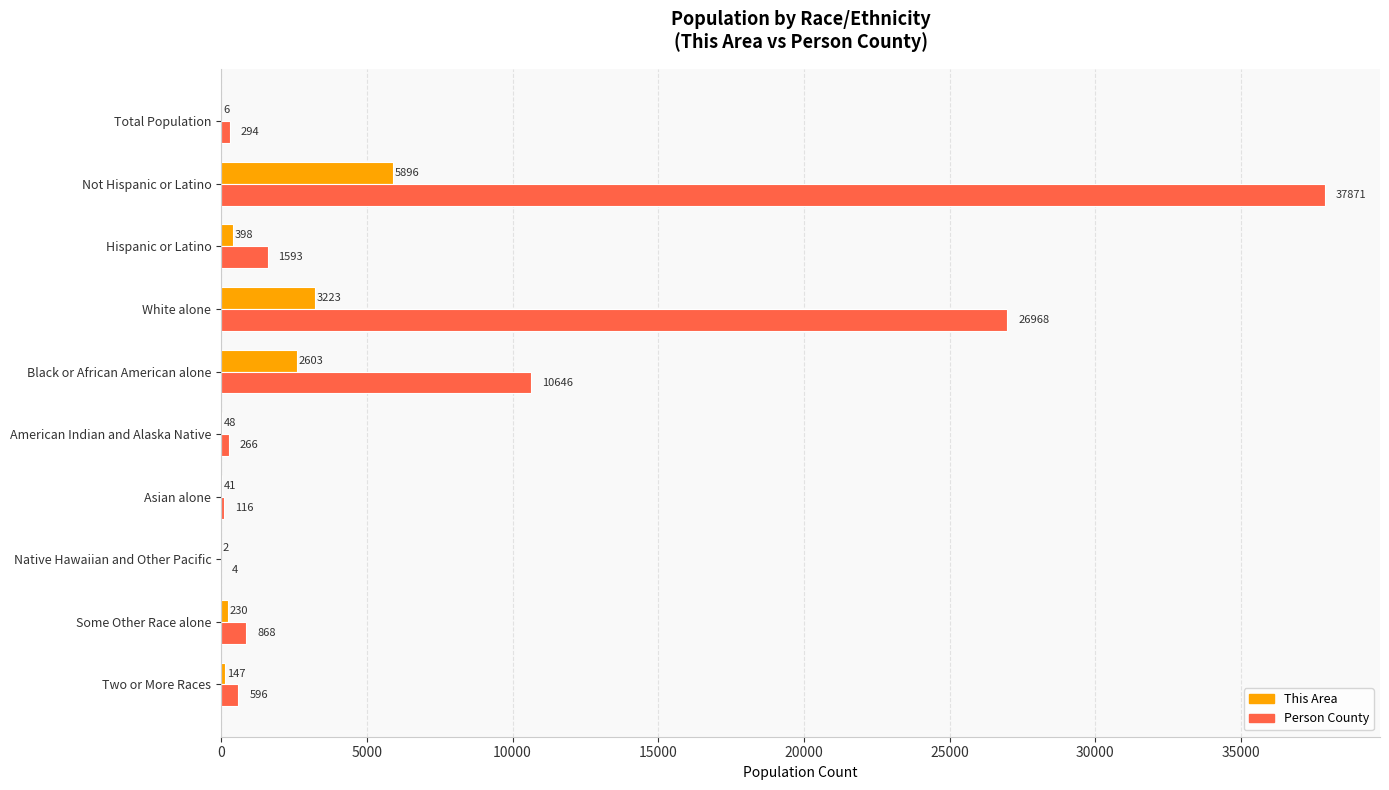

Is it true that This Area equals 2328 at Not Hispanic or Latino?

False